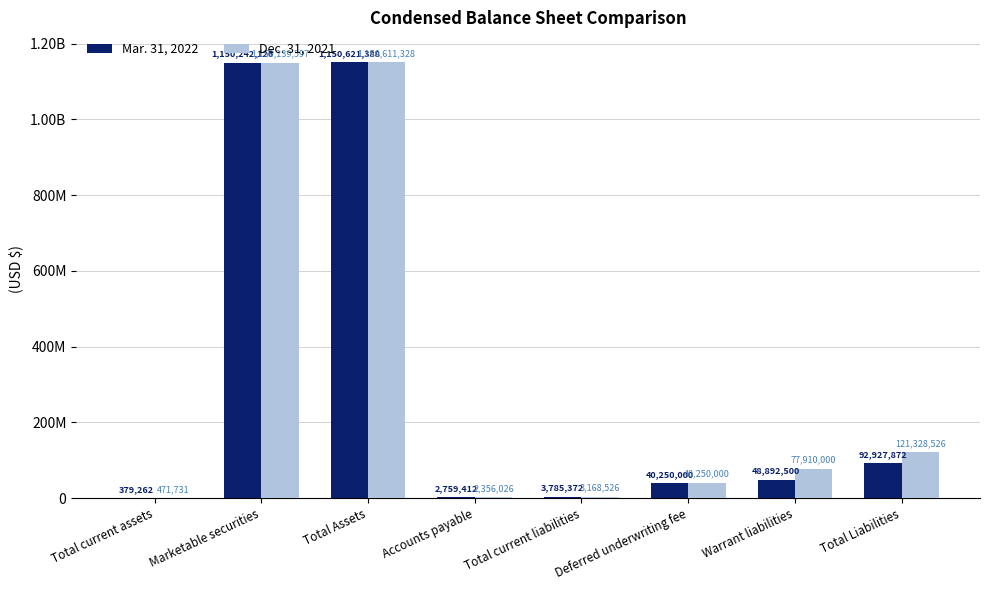

What position from the left is Total current assets?

1